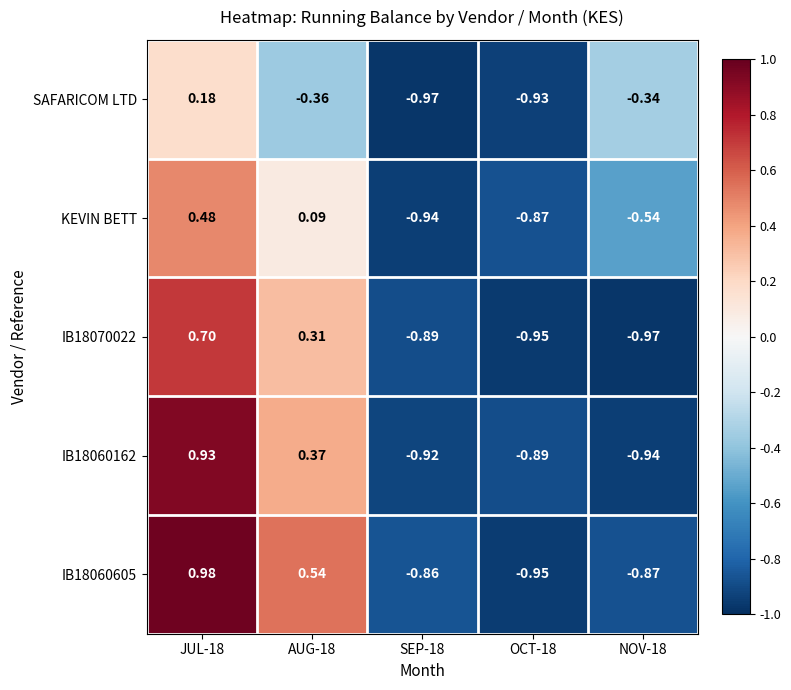

Count the number of data series in this chart.

5